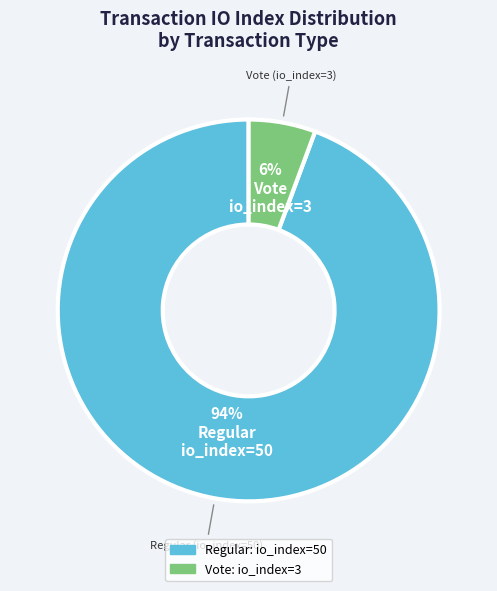

Is there any slice that represents more than half of the pie?

Yes